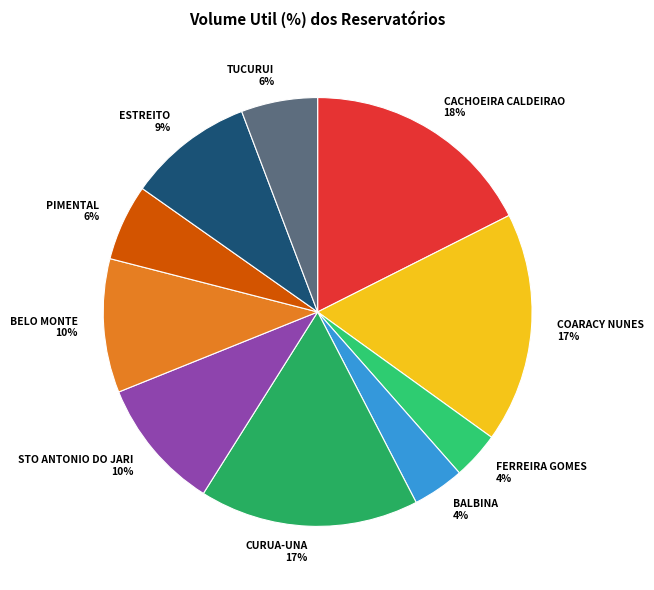

Does PIMENTAL represent more than half of the total?

No